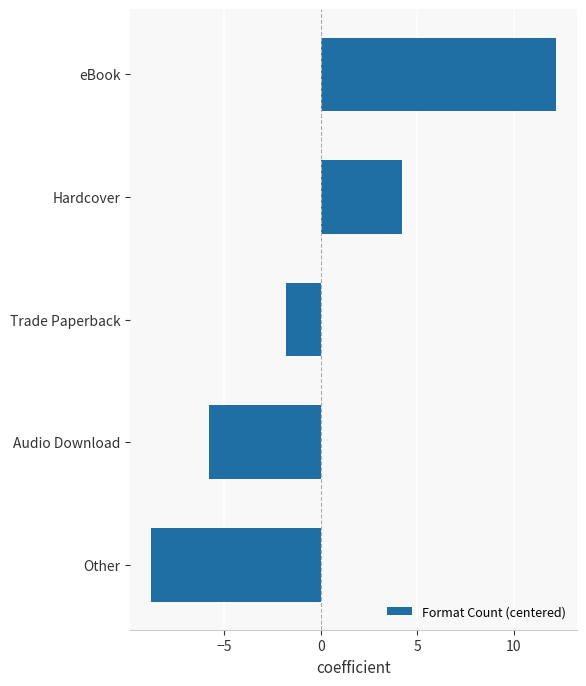

True or false: the data shows 6.2 at Hardcover.

False